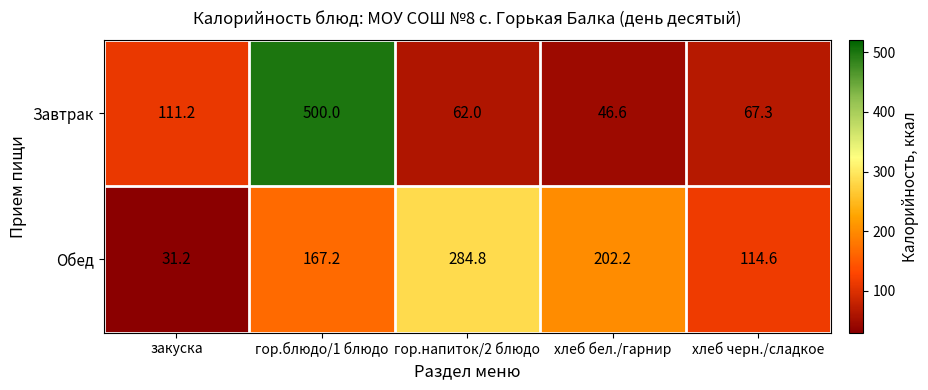

At which category is the sum across all series the highest?

гор.блюдо/1 блюдо